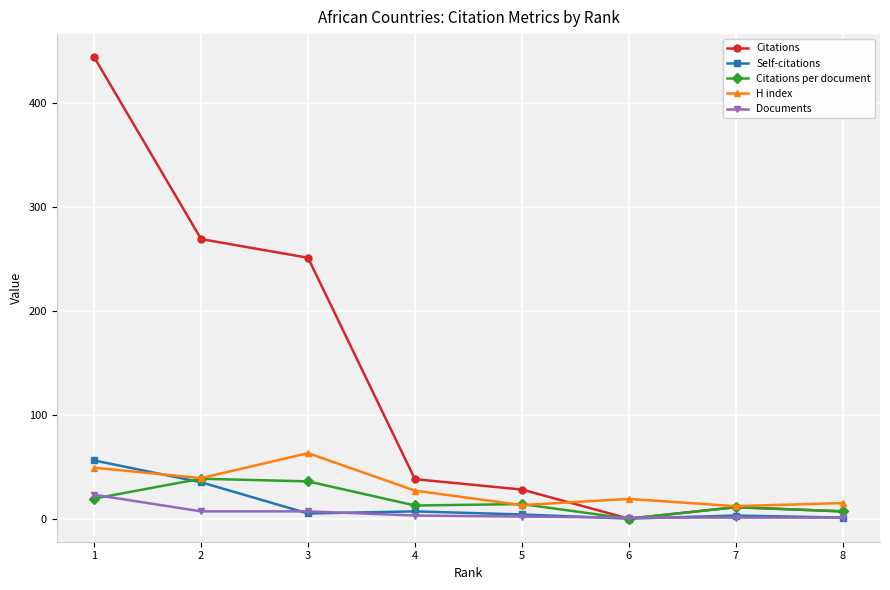

Which series has the largest range (max minus min)?

Citations